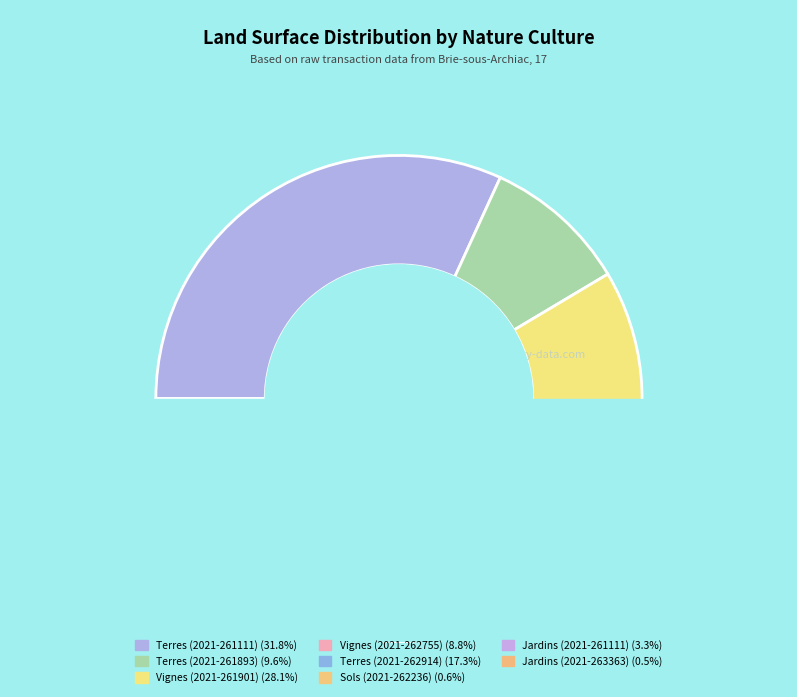

Which slice is the smallest?

jardins (2021-263363)